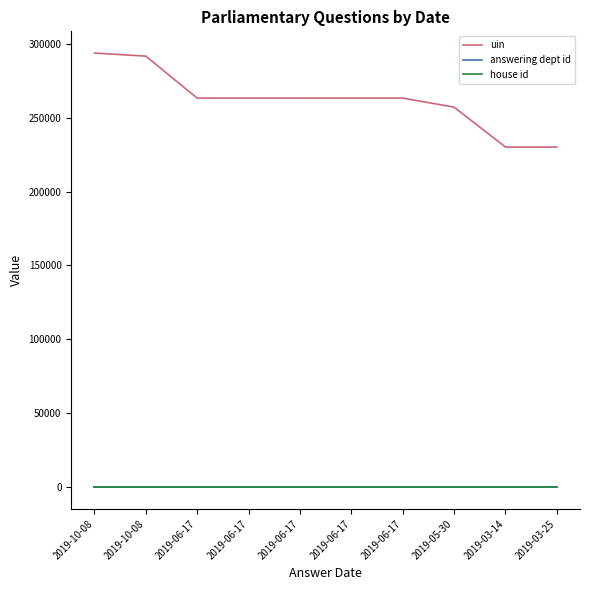

True or false: uin has more than 1 interior local peaks.

False